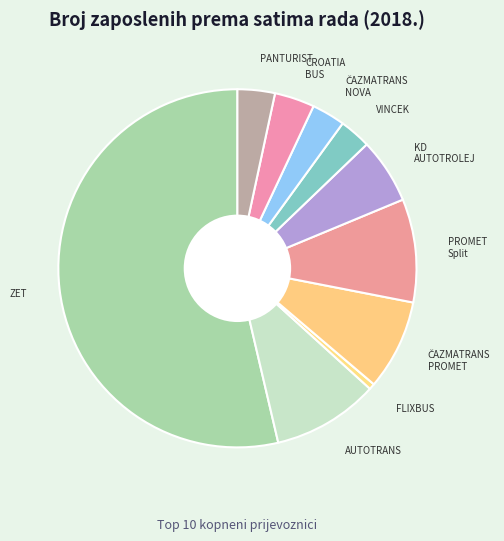

Which category has the smallest portion of the pie?

FLIXBUS CEE SOUTH d.o.o.